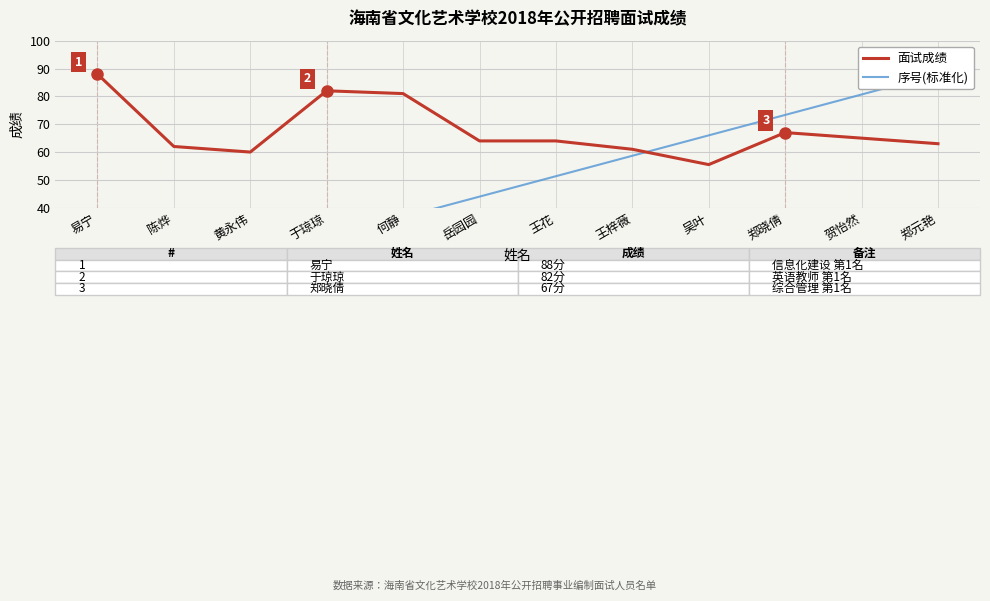

Rank the series by their average value, from highest to lowest.

面试成绩, 序号(标准化)